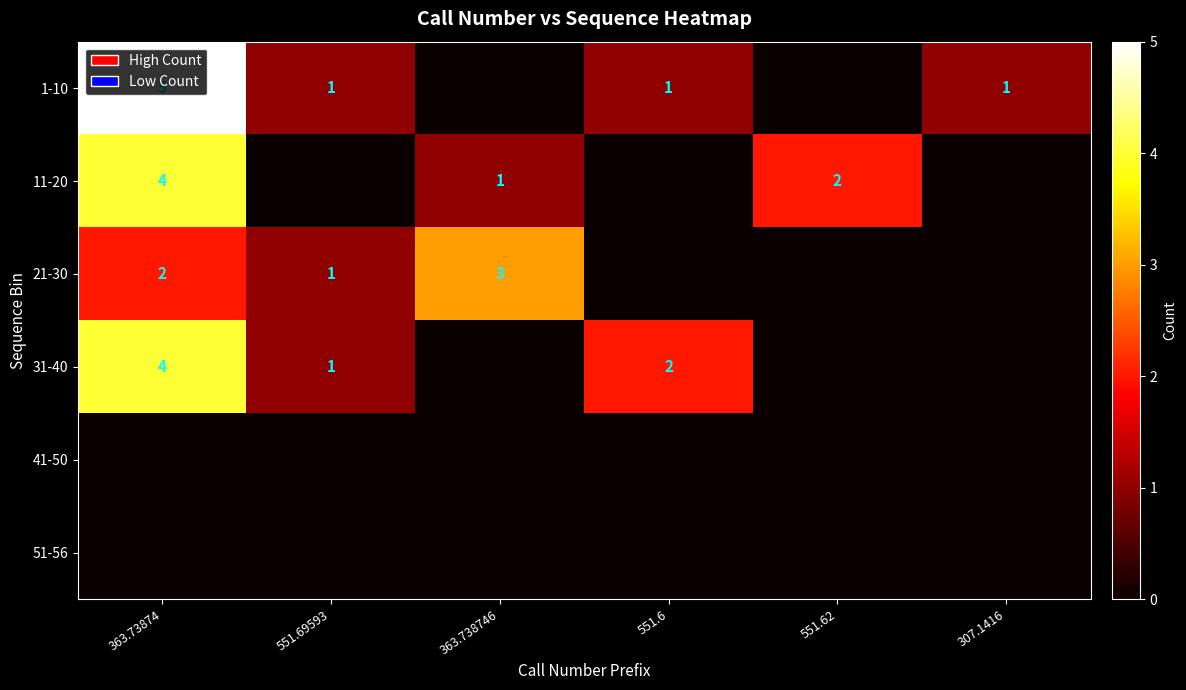

True or false: 21-30 has a value of 1 at 551.69593.

True